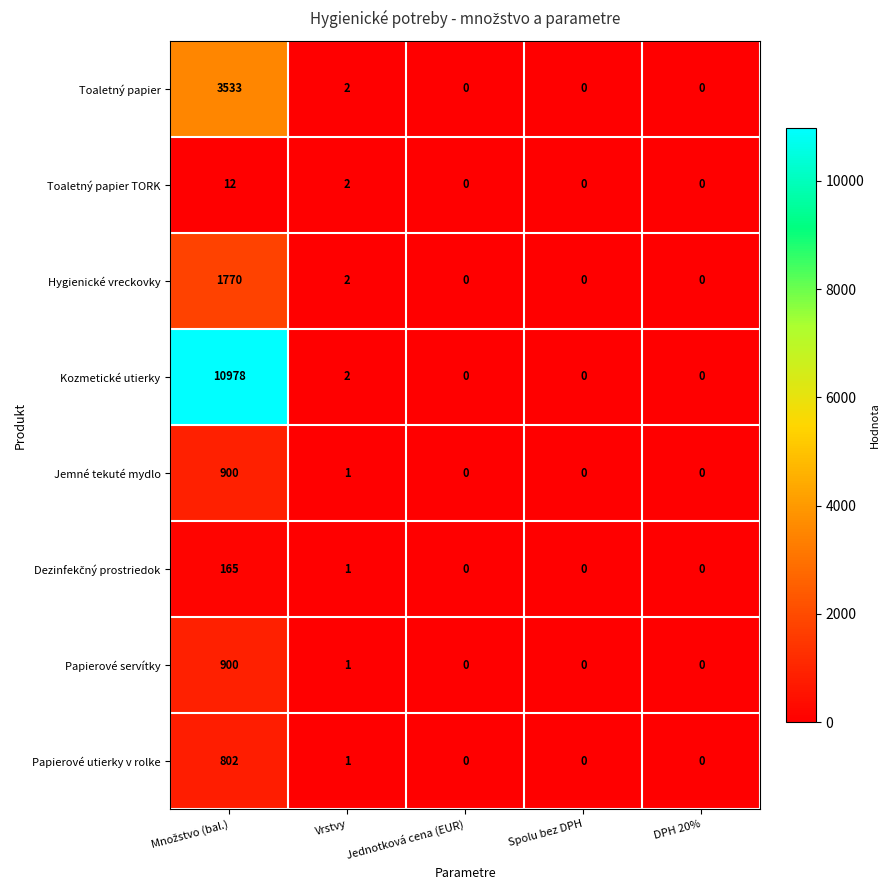

Which series has the largest total across all categories?

Kozmetické utierky